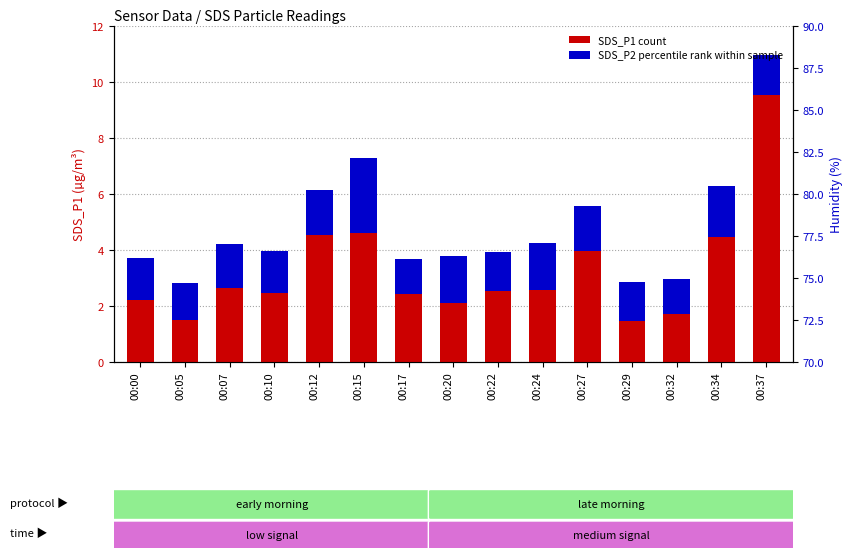

Reading left to right, transcribe all the data shown in this chart.

SDS_P1 (count): 00:00=2.2	00:05=1.5	00:07=2.6	00:10=2.5	00:12=4.5	00:15=4.6	00:17=2.4	00:20=2.1	00:22=2.5	00:24=2.6	00:27=4.0	00:29=1.5	00:32=1.7	00:34=4.5	00:37=9.5
SDS_P2 (percentile rank): 00:00=1.5	00:05=1.3	00:07=1.6	00:10=1.5	00:12=1.6	00:15=2.7	00:17=1.3	00:20=1.7	00:22=1.4	00:24=1.7	00:27=1.6	00:29=1.4	00:32=1.3	00:34=1.8	00:37=1.4